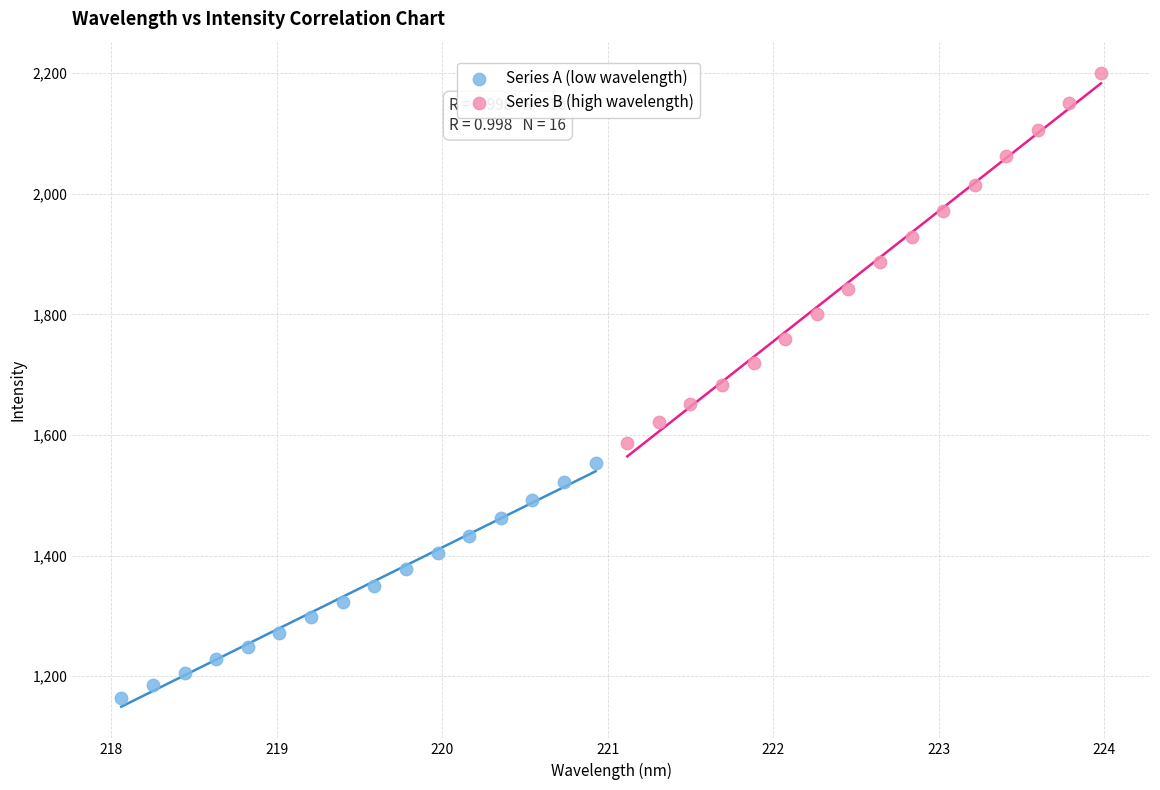

Which series reaches the maximum Y coordinate?

Series B (high wavelength)